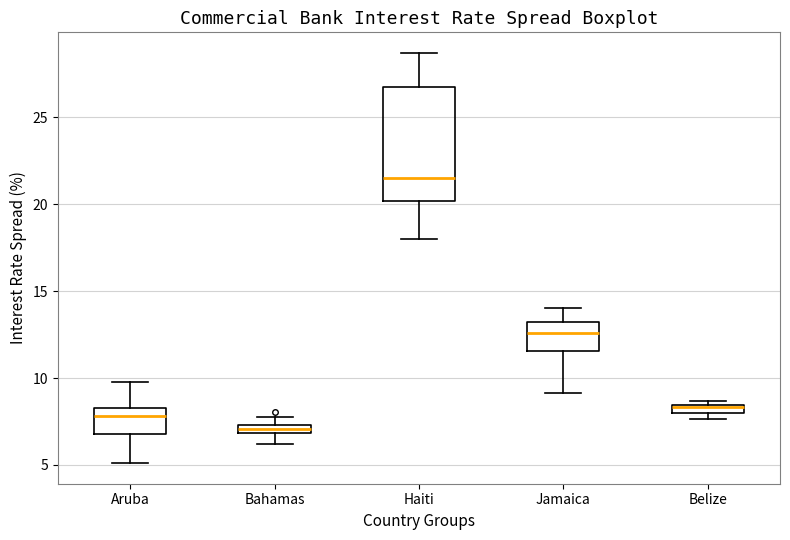

Which box's median line is the lowest?

Bahamas